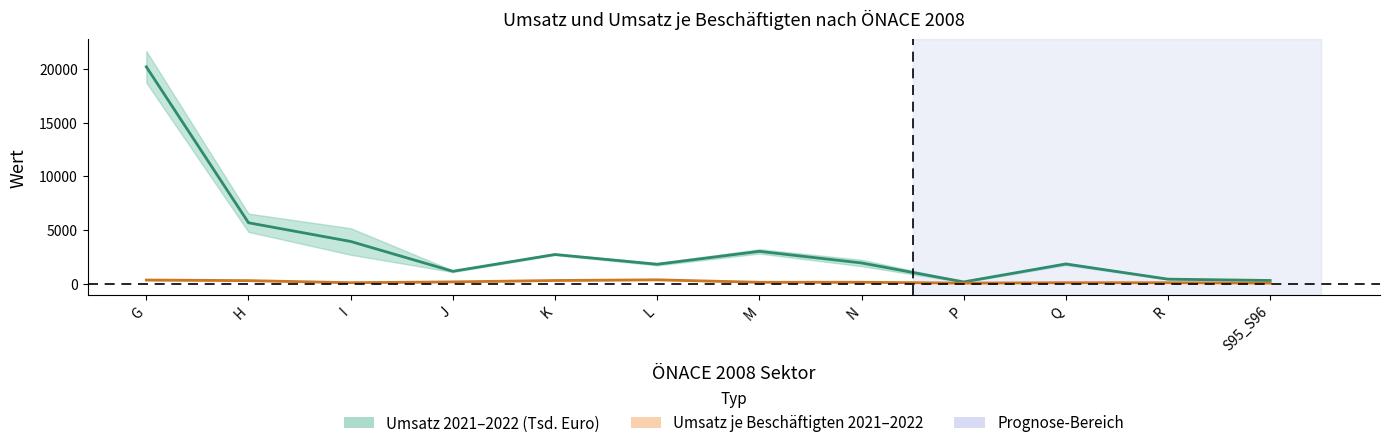

Is the value of Umsatz je Beschäftigten Mittelwert at J greater than the value of Umsatz Mittelwert at Q?

No